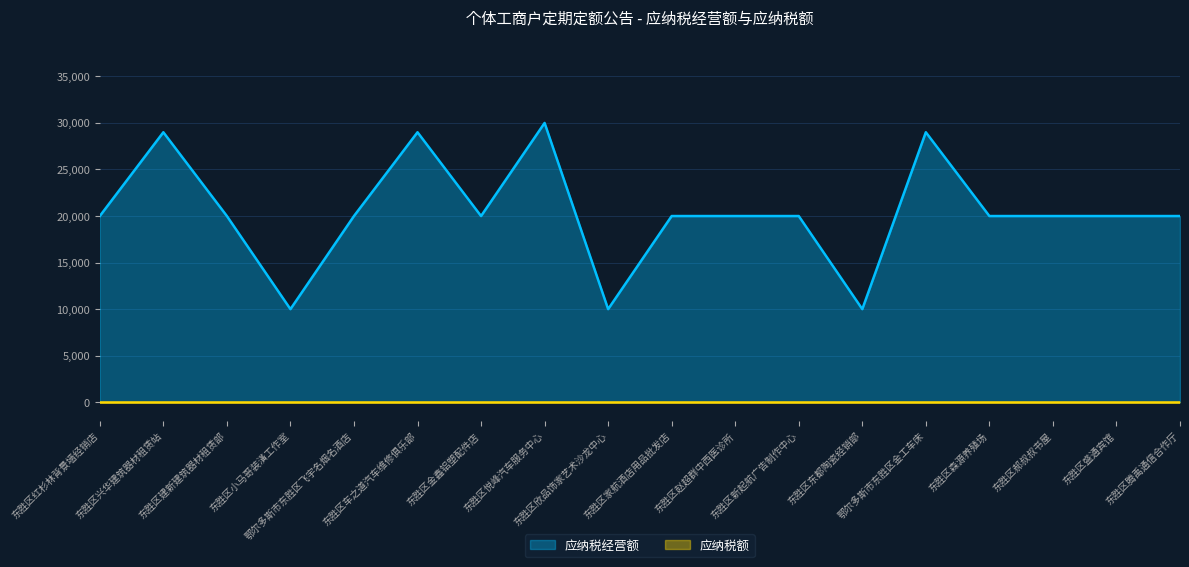

What is the label of the 15th point from the left?

东胜区森源养殖场